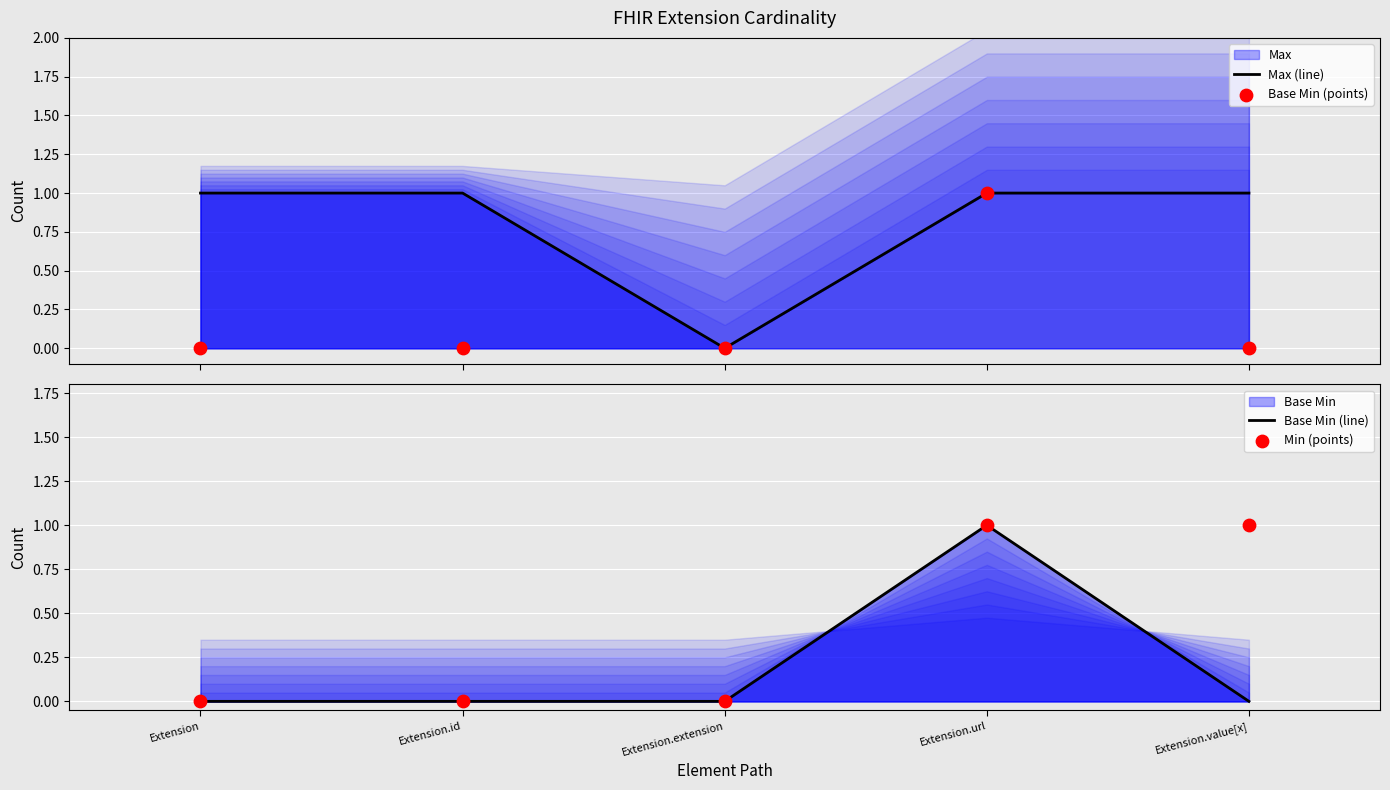

Which series has the largest Y range (max minus min)?

Max (line)